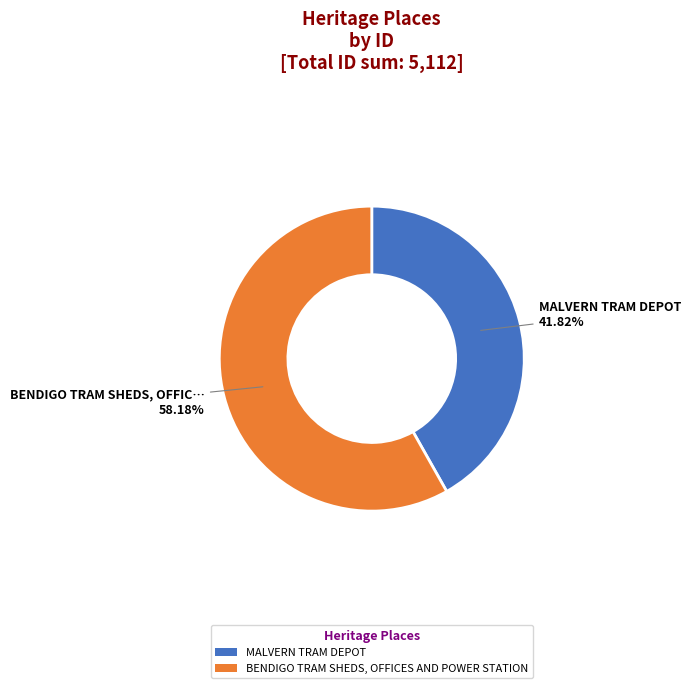

How many slices are in this pie chart?

2